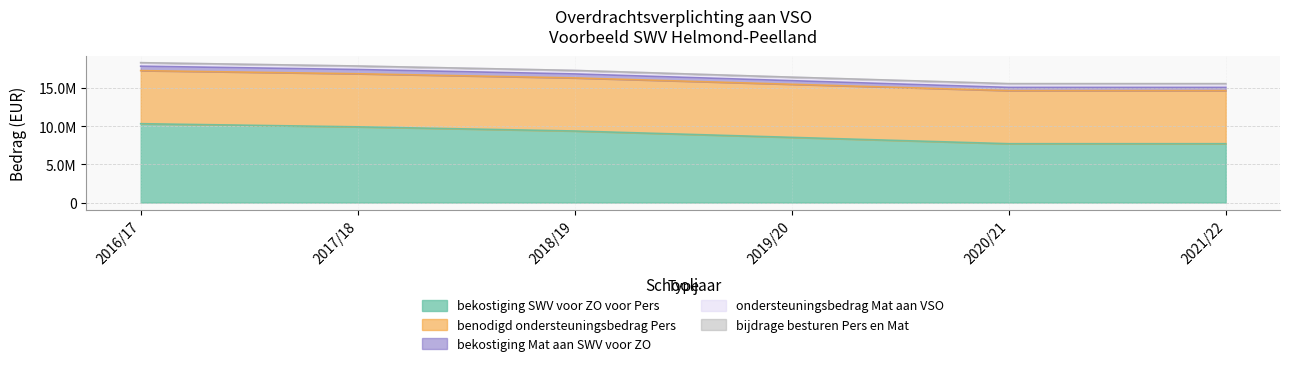

True or false: ondersteuningsbedrag Mat aan VSO has a value of 458214.0 at 2019/20.

True